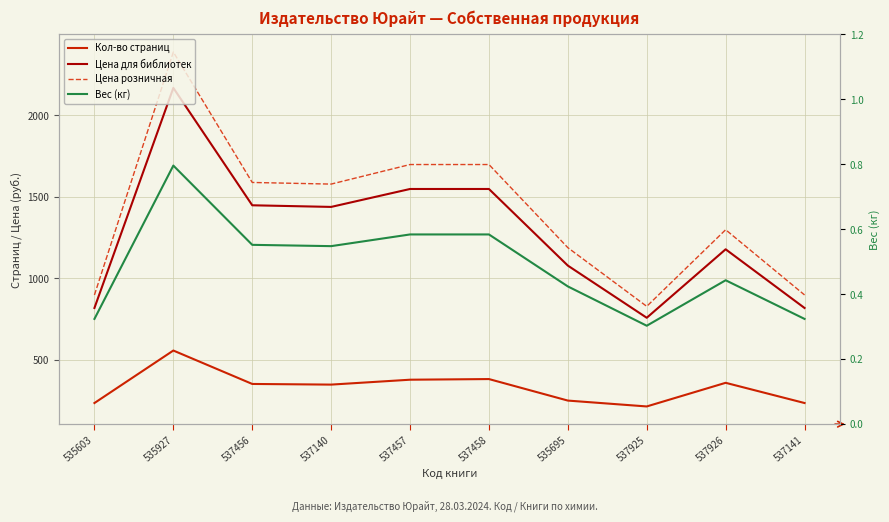

At 537456, list the series in order from smallest to largest.

Вес (кг), Кол-во страниц, Цена для библиотек, Цена розничная